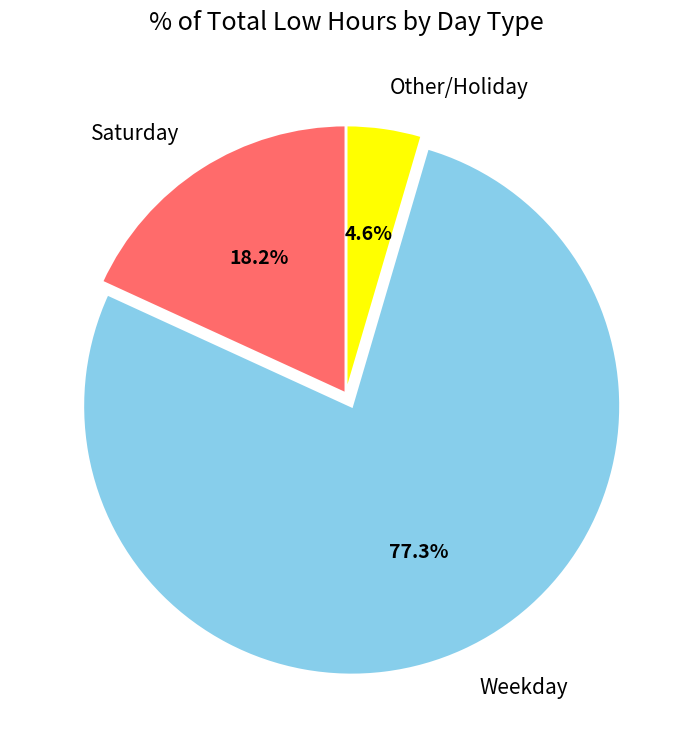

How many segments does this pie chart have?

3